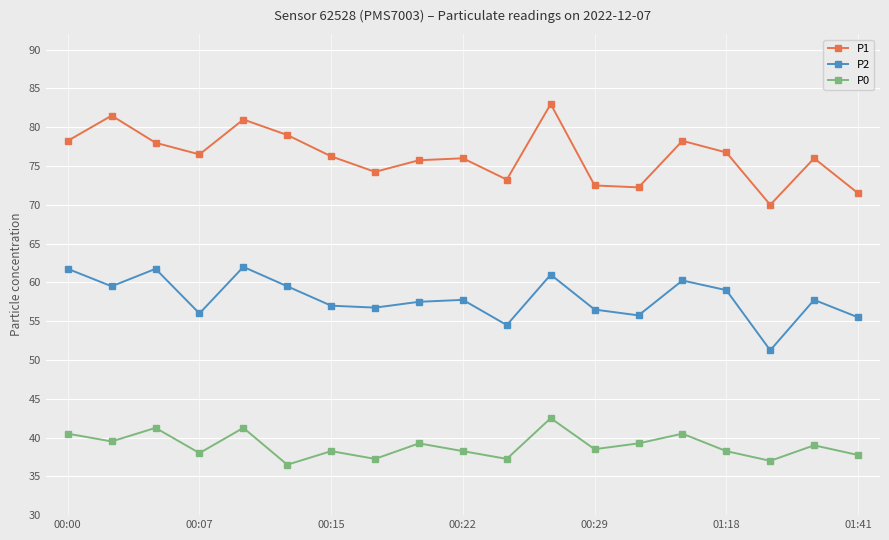

True or false: P0 and P1 intersect in this chart.

False